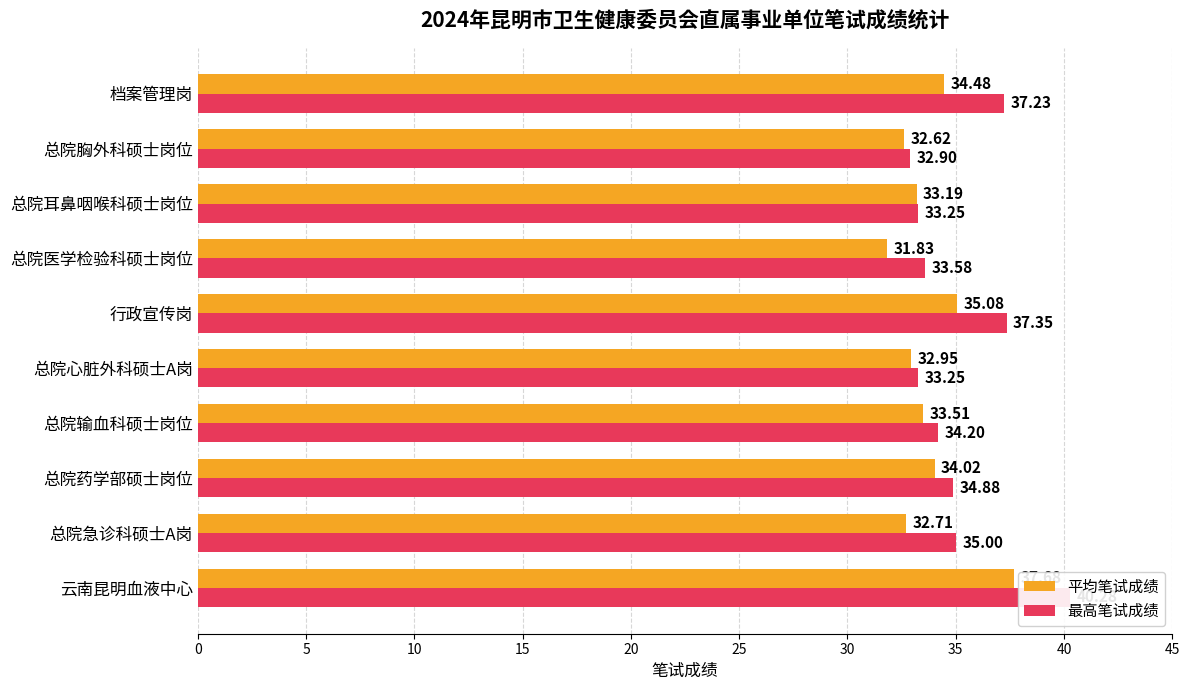

What is the maximum value for 平均笔试成绩?

37.7